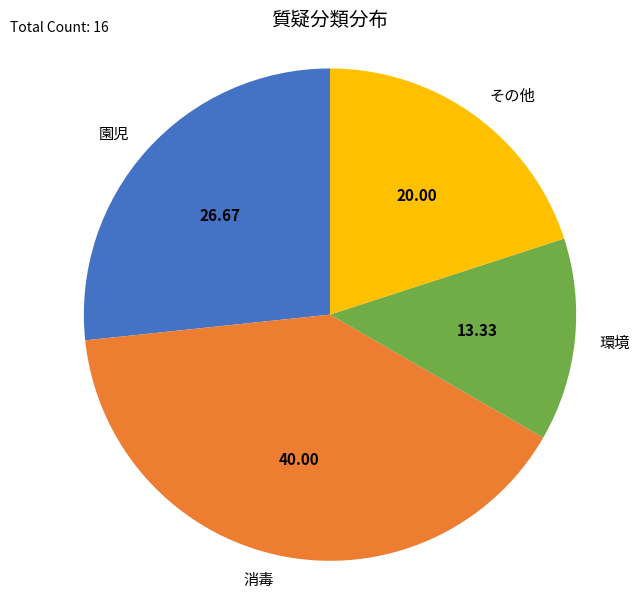

Between 環境 and 消毒, which is larger?

消毒